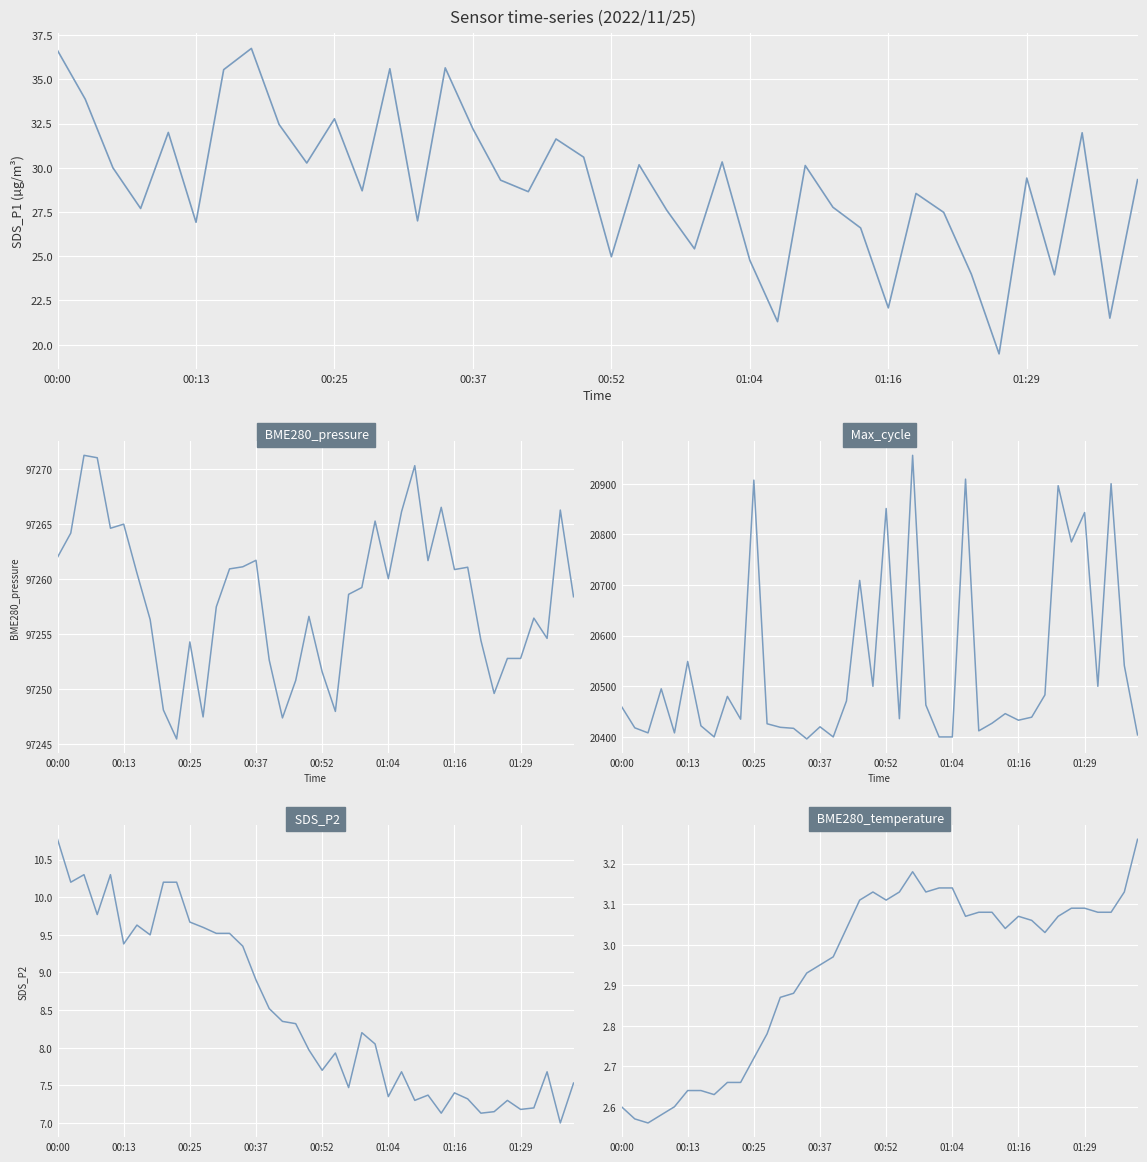

Is this an area chart (filled region under the line)?

No